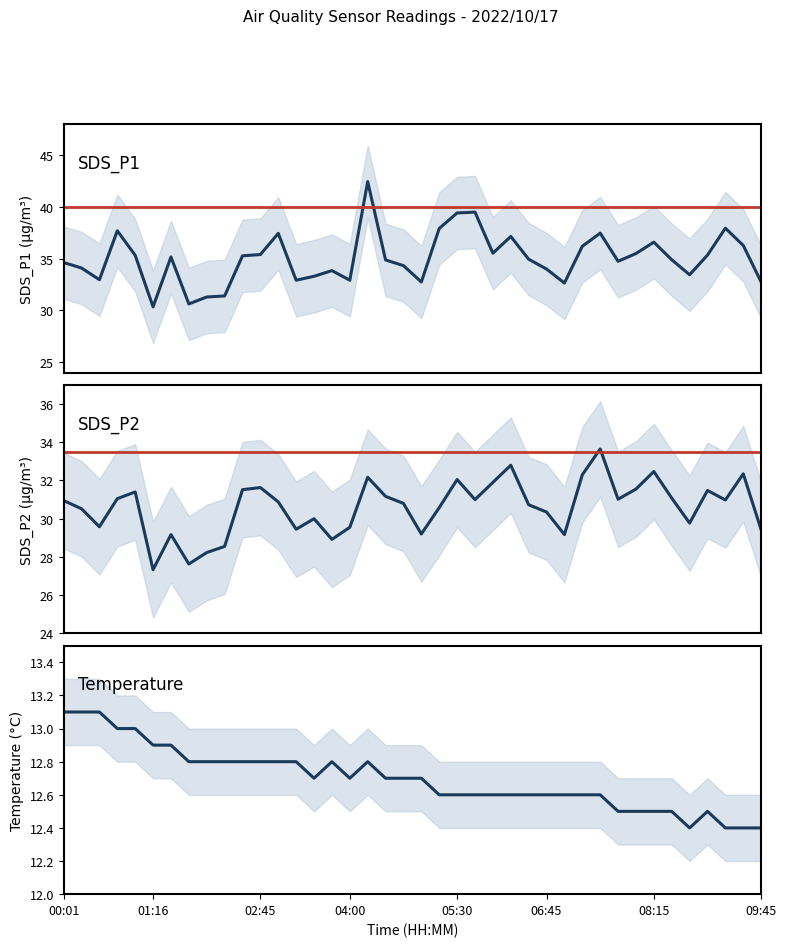

What is the label of the 6th point from the right?

08:30